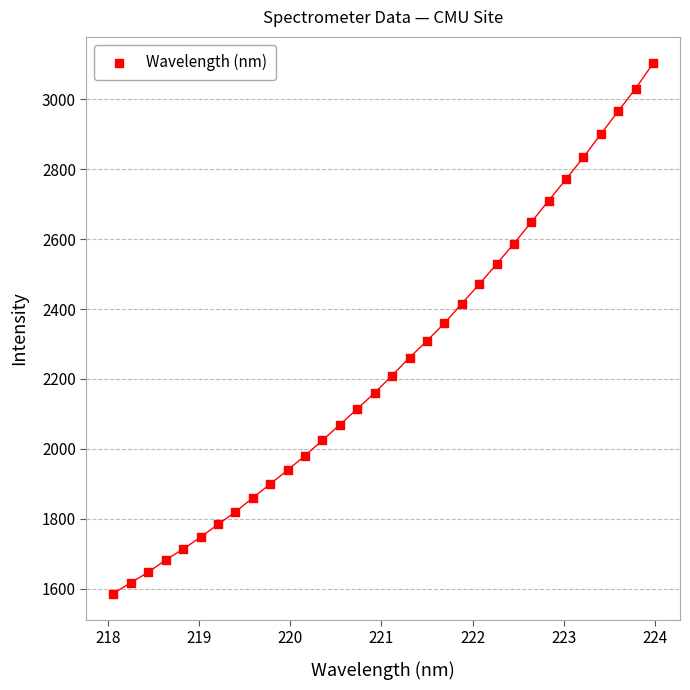

What is the range of X values (max minus min)?

5.9